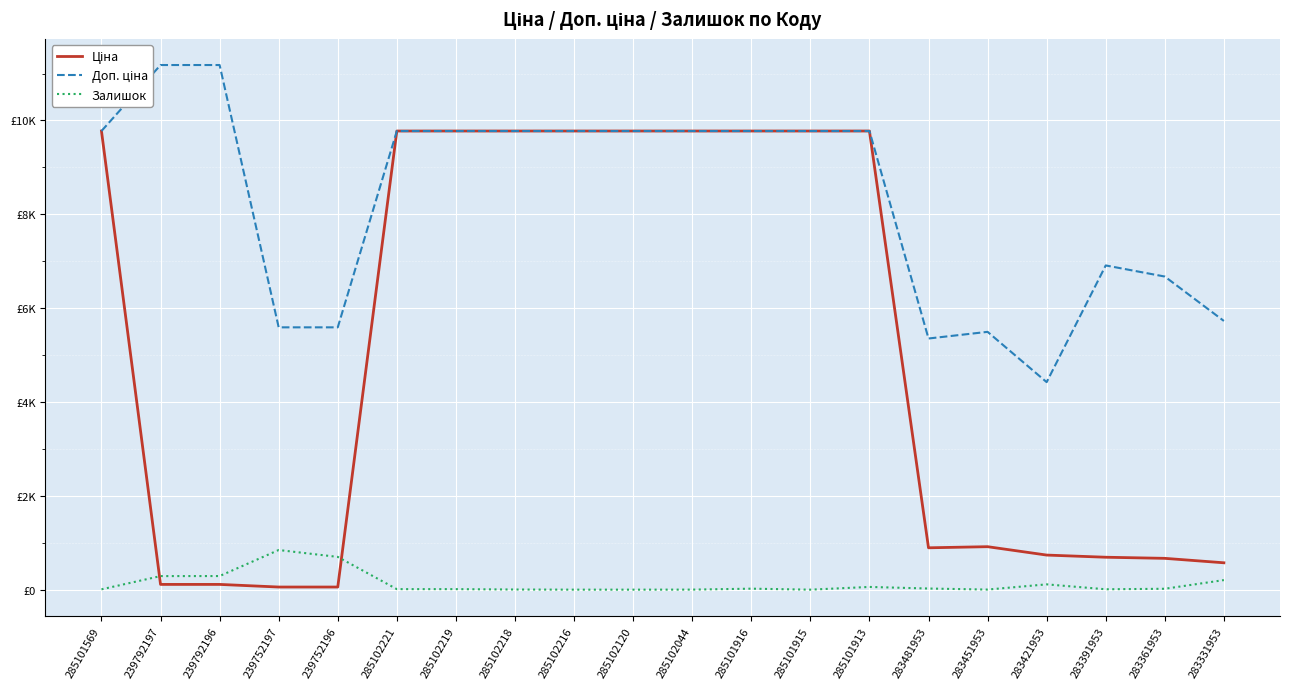

Rank the categories by Доп. ціна value from lowest to highest.

283421953, 283481953, 283451953, 239752197, 239752196, 283331953, 283361953, 283391953, 285101569, 285102221, 285102219, 285102218, 285102216, 285102120, 285102044, 285101916, 285101915, 285101913, 239792197, 239792196